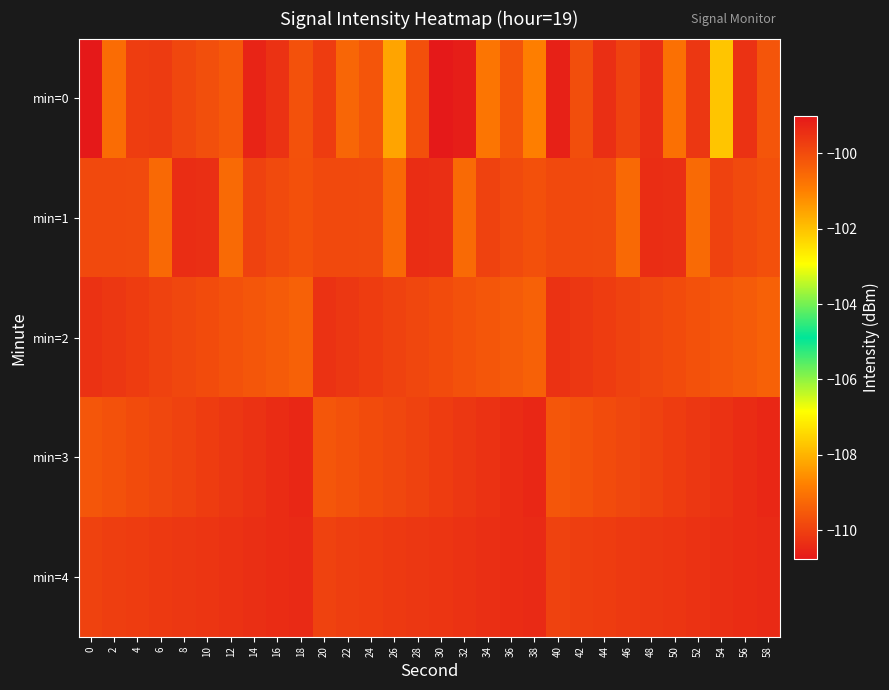

Reading right to left, extract all data points from this chart.

min=0: 58=-100.2	56=-99.5	54=-102.0	52=-99.6	50=-100.7	48=-99.4	46=-99.8	44=-99.4	42=-100.0	40=-99.2	38=-101.0	36=-100.1	34=-100.8	32=-99.1	30=-99.0	28=-100.1	26=-101.5	24=-100.2	22=-100.5	20=-99.7	18=-100.1	16=-99.5	14=-99.2	12=-100.2	10=-100.1	8=-99.9	6=-99.7	4=-99.7	2=-100.6	0=-110.8
min=1: 58=-100.1	56=-100.0	54=-99.8	52=-100.6	50=-99.4	48=-99.4	46=-100.6	44=-100.0	42=-99.9	40=-100.0	38=-100.1	36=-100.0	34=-99.8	32=-100.6	30=-99.4	28=-99.4	26=-100.6	24=-100.0	22=-99.9	20=-100.0	18=-100.1	16=-100.0	14=-99.8	12=-100.6	10=-99.4	8=-99.4	6=-100.6	4=-100.0	2=-99.9	0=-100.0
min=2: 58=-100.4	56=-100.3	54=-100.2	52=-100.1	50=-100.0	48=-99.9	46=-99.8	44=-99.7	42=-99.6	40=-99.5	38=-100.4	36=-100.3	34=-100.2	32=-100.1	30=-100.0	28=-99.9	26=-99.8	24=-99.7	22=-99.6	20=-99.5	18=-100.4	16=-100.3	14=-100.2	12=-100.1	10=-100.0	8=-99.9	6=-99.8	4=-99.7	2=-99.6	0=-99.5
min=3: 58=-99.3	56=-99.4	54=-99.5	52=-99.6	50=-99.7	48=-99.8	46=-99.9	44=-100.0	42=-100.1	40=-100.2	38=-99.3	36=-99.4	34=-99.5	32=-99.6	30=-99.7	28=-99.8	26=-99.9	24=-100.0	22=-100.1	20=-100.2	18=-99.3	16=-99.4	14=-99.5	12=-99.6	10=-99.7	8=-99.8	6=-99.9	4=-100.0	2=-100.1	0=-100.2
min=4: 58=-99.3	56=-99.4	54=-99.5	52=-99.5	50=-99.5	48=-99.6	46=-99.7	44=-99.7	42=-99.8	40=-99.8	38=-99.3	36=-99.4	34=-99.5	32=-99.5	30=-99.5	28=-99.6	26=-99.7	24=-99.7	22=-99.8	20=-99.8	18=-99.3	16=-99.4	14=-99.5	12=-99.5	10=-99.5	8=-99.6	6=-99.7	4=-99.7	2=-99.8	0=-99.8